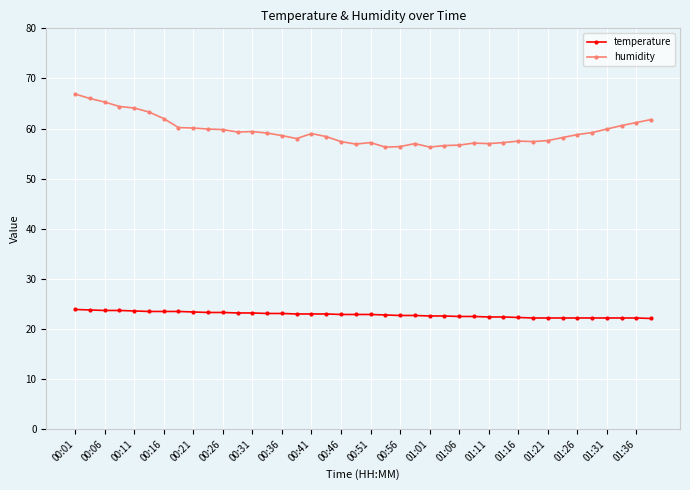

True or false: humidity and temperature cross at least once.

False